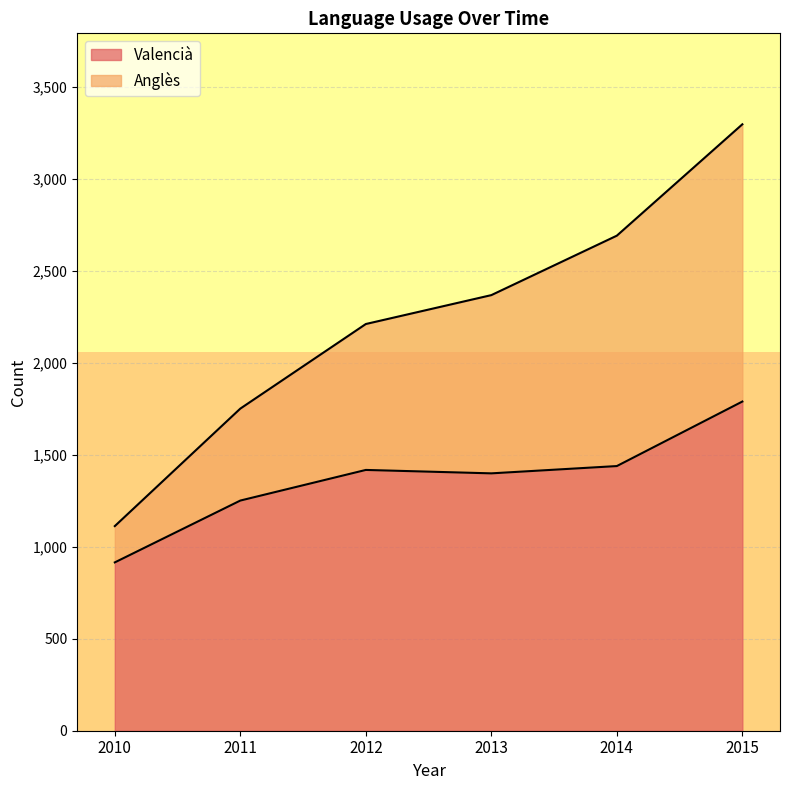

What is the sum of all Valencià values?

8208.5